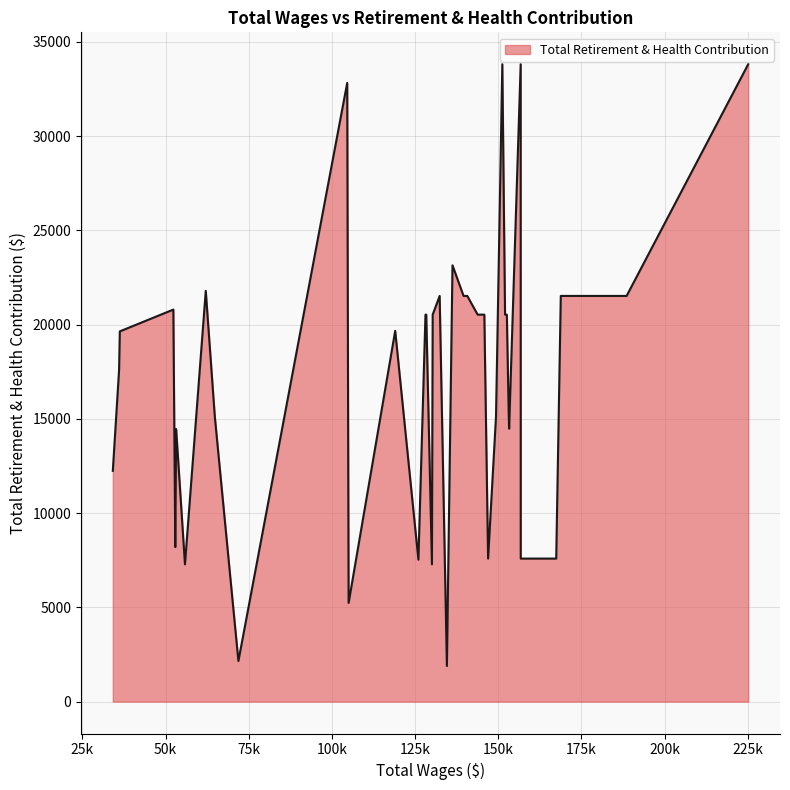

What is the sum of all values?

699173